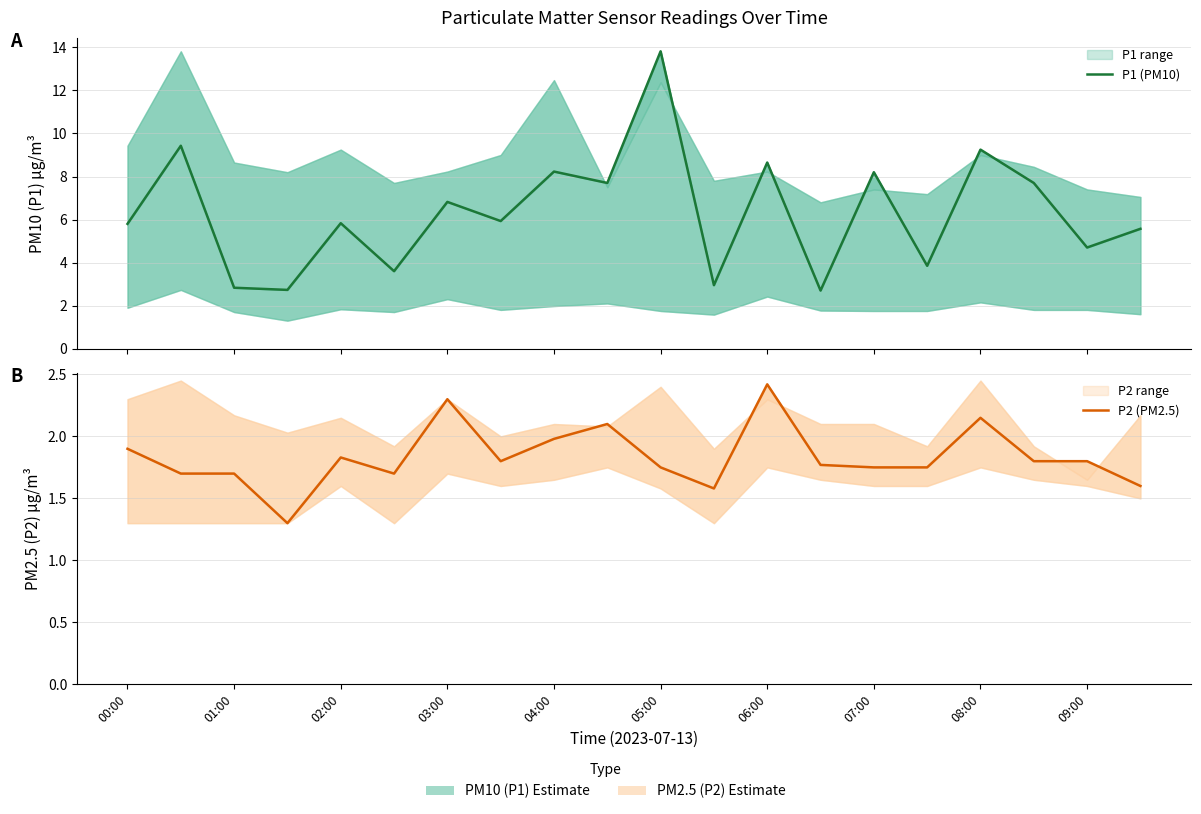

In P2 (PM2.5), how many points are lower than both neighbors (excluding endpoints)?

4